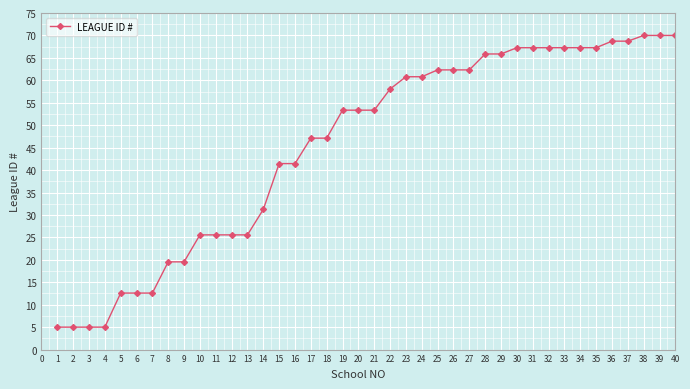

What is the sum of the values at 36 and 21?

122.1